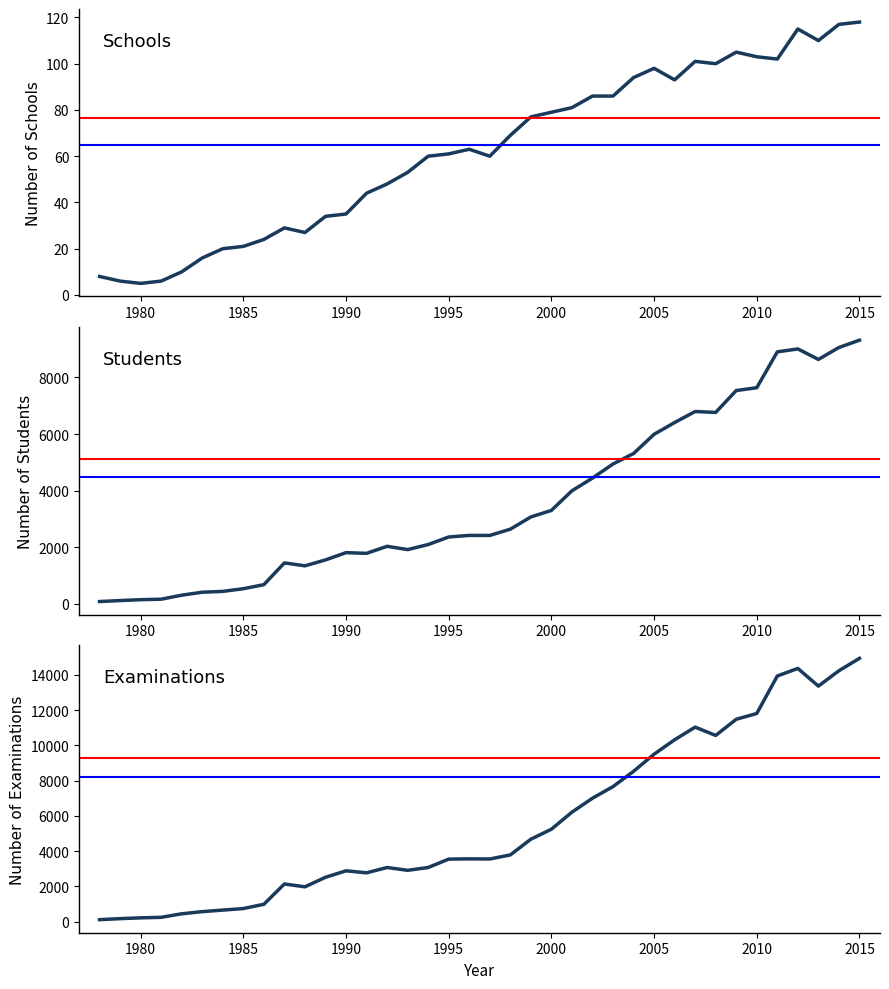

True or false: Students and Schools intersect in this chart.

False